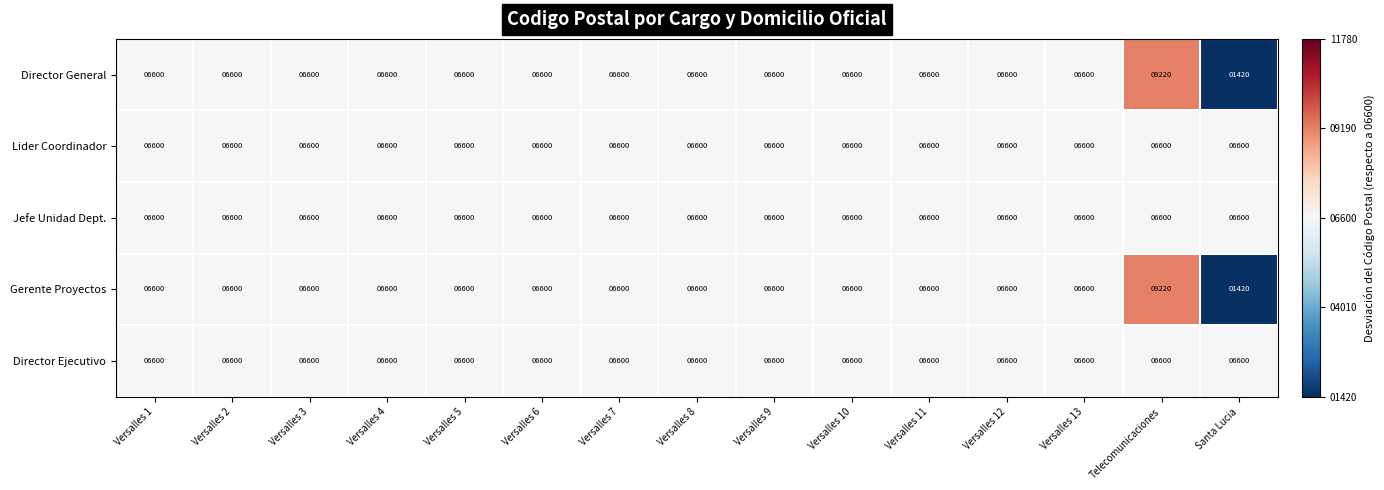

Which label corresponds to the largest value in the chart?

Telecomunicaciones